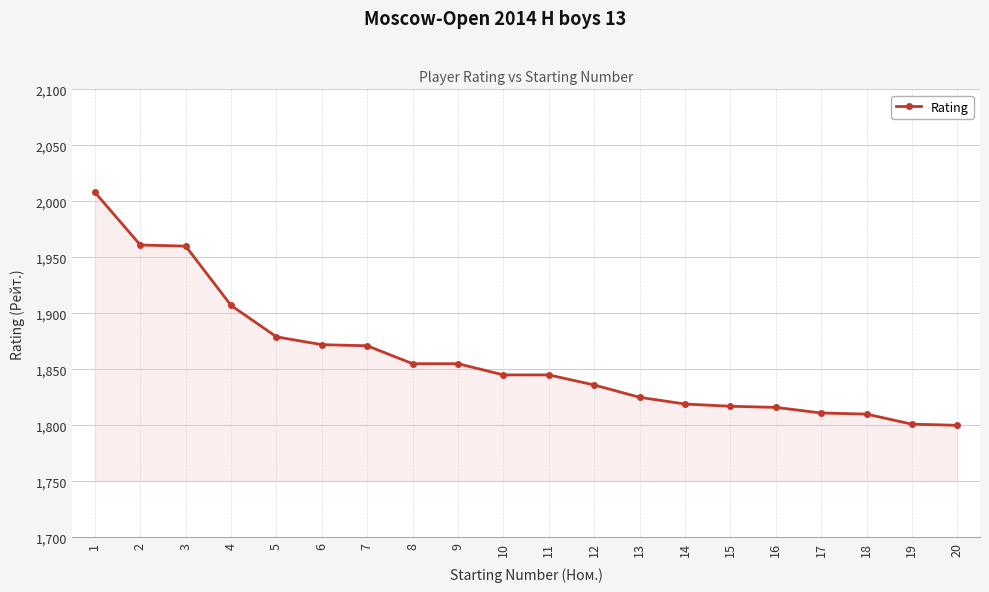

What is the value of the 14th point from the left?

1819